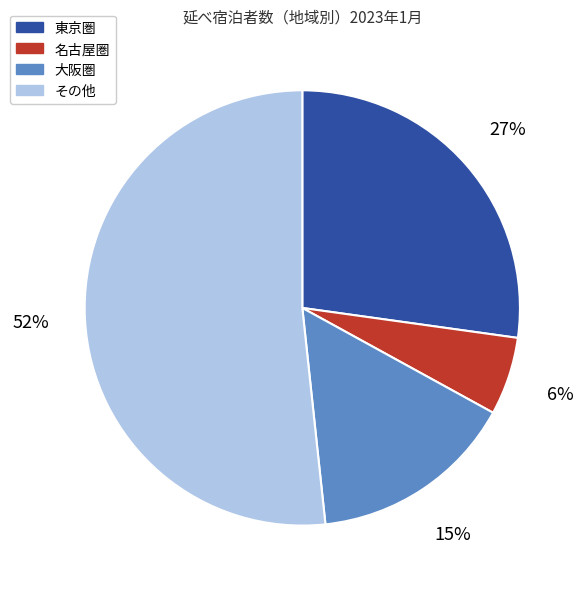

Between その他 and 名古屋圏, which is larger?

その他